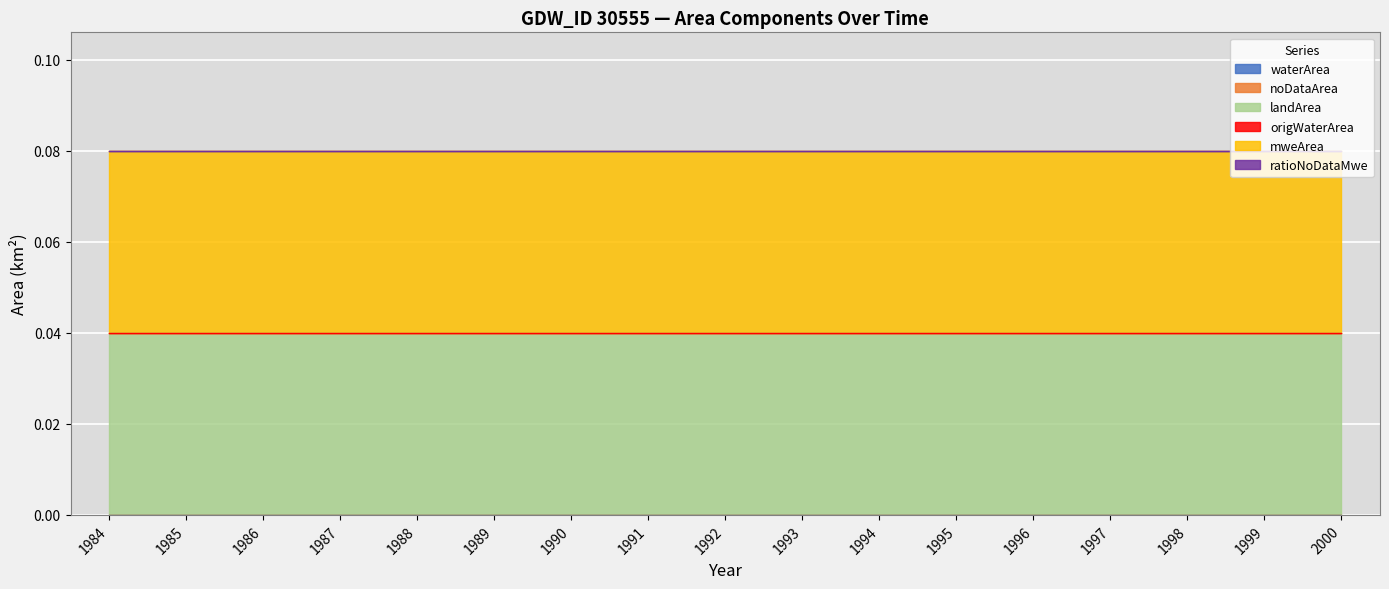

True or false: waterArea and noDataArea cross at least once.

False